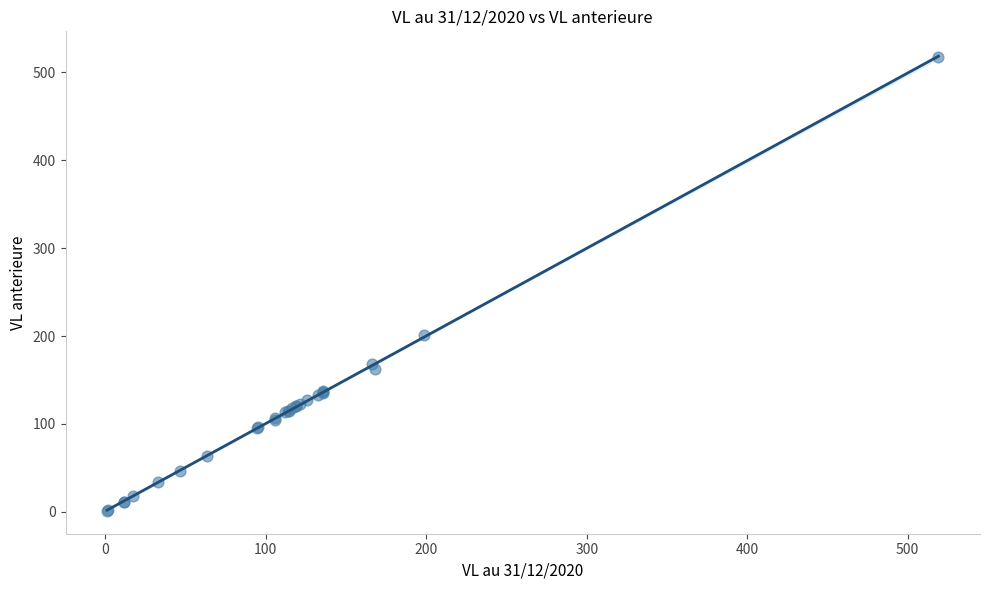

What Y value in the scatter plot is closest to 259?

200.7